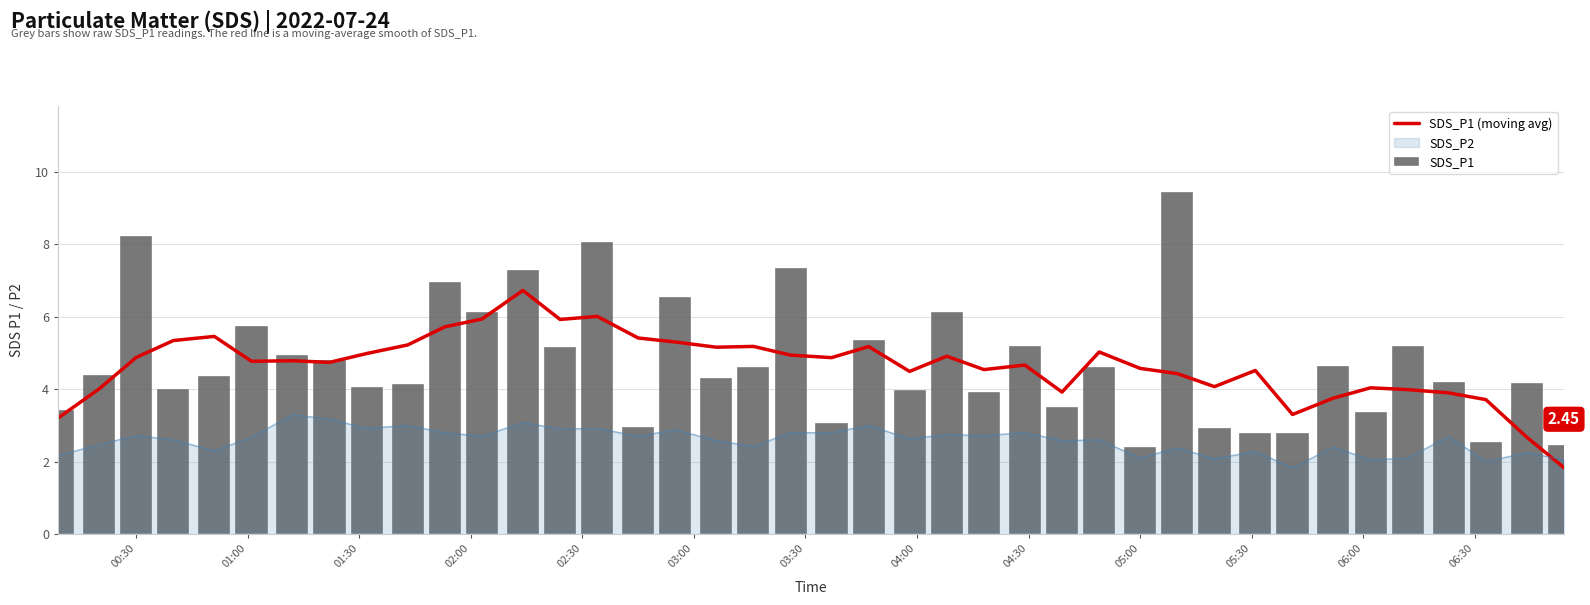

Which series ends up on top after the final intersection of SDS_P1 (moving avg) and SDS_P2?

SDS_P2